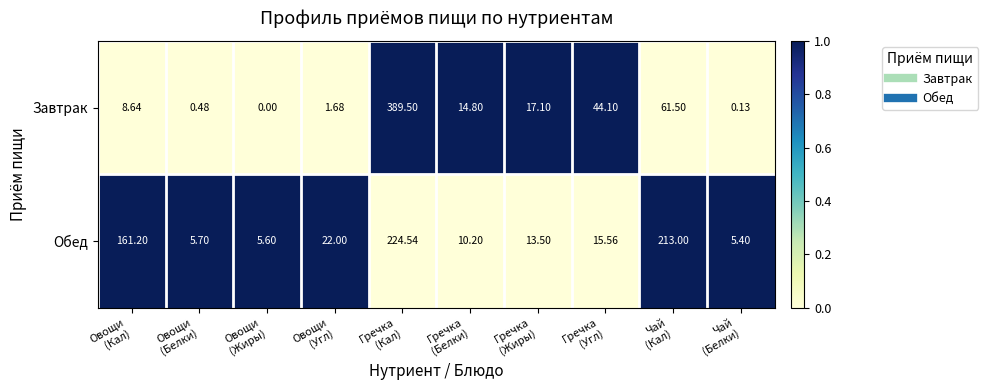

Rank the series at Гречка
(Жиры) from lowest to highest value.

Обед, Завтрак